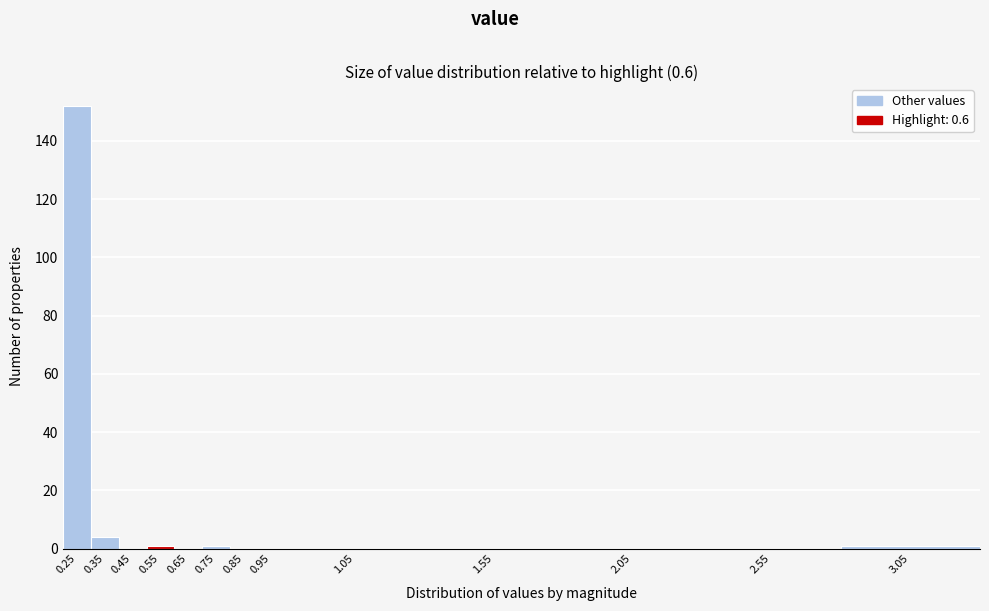

Reading left to right, list all the values displayed in this chart.

0.25=152	0.35=4	0.45=0	0.55=1	0.65=0	0.75=1	0.85=0	0.95=0	1.05=0	1.55=0	2.05=0	2.55=0	3.05=1